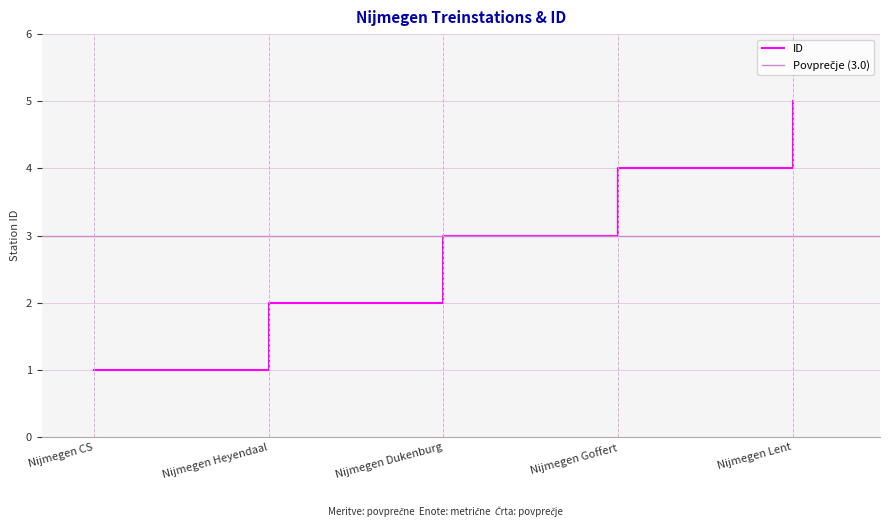

Is it true that ID equals 3 at Nijmegen Heyendaal?

False